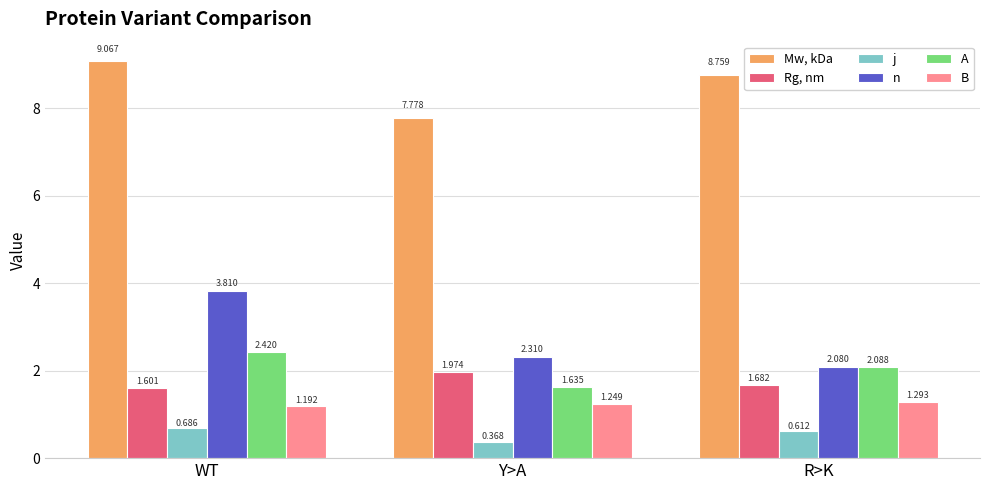

What is the spread (max minus min) of values at Y>A?

7.4